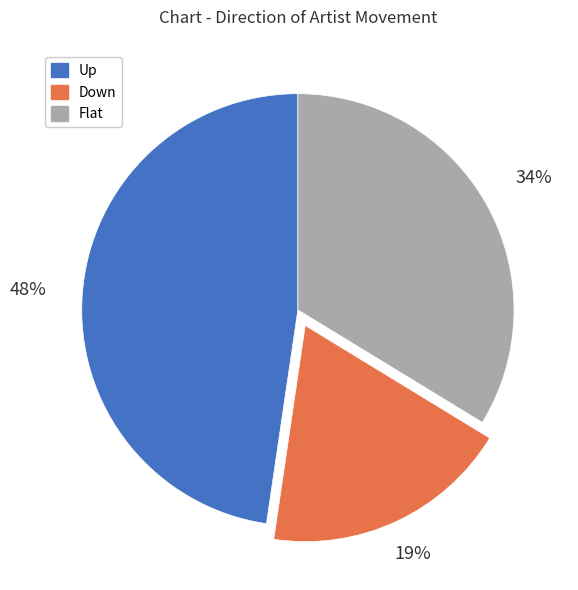

Is the sum of Down and Flat greater than half?

Yes